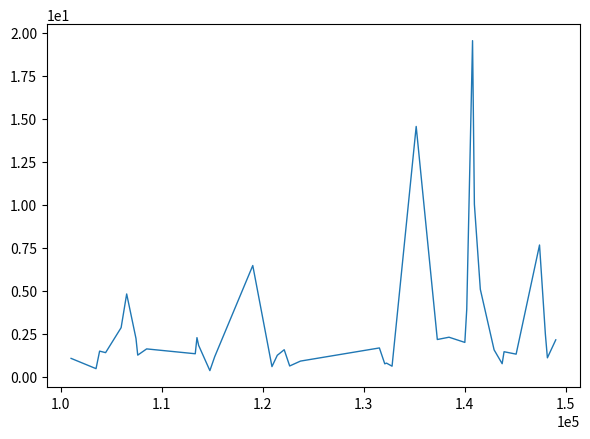

What is the difference between the maximum and minimum values?

19.2